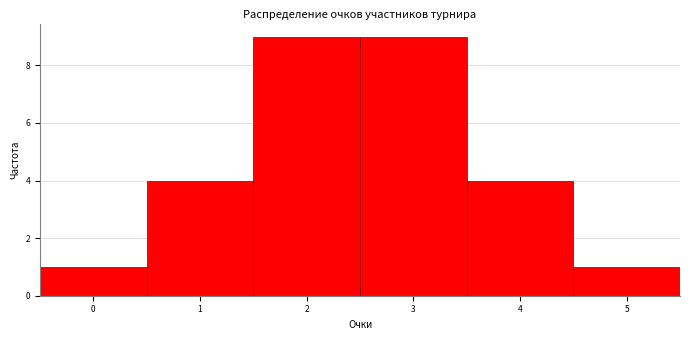

Reading left to right, transcribe this chart: for each bar, give the range it covers on the x-axis and its height. The values are not printed on the chart, so give them approximately, as read against the axis.

-0.5 to 0.5: 1
0.5 to 1.5: 4
1.5 to 2.5: 9
2.5 to 3.5: 9
3.5 to 4.5: 4
4.5 to 5.5: 1